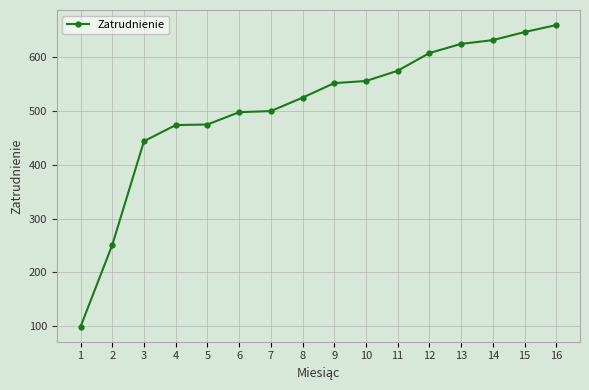

What is the maximum value shown in the chart?

660